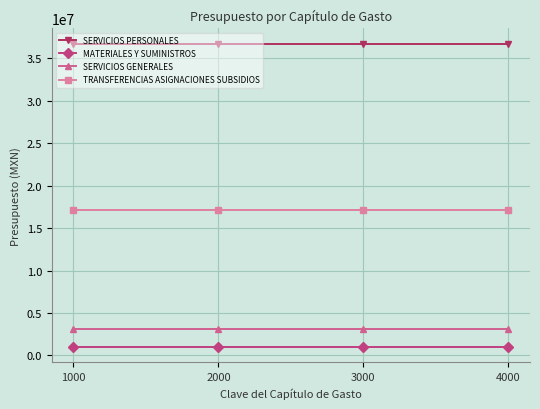

Read the MATERIALES Y SUMINISTROS value at 3000.

980000